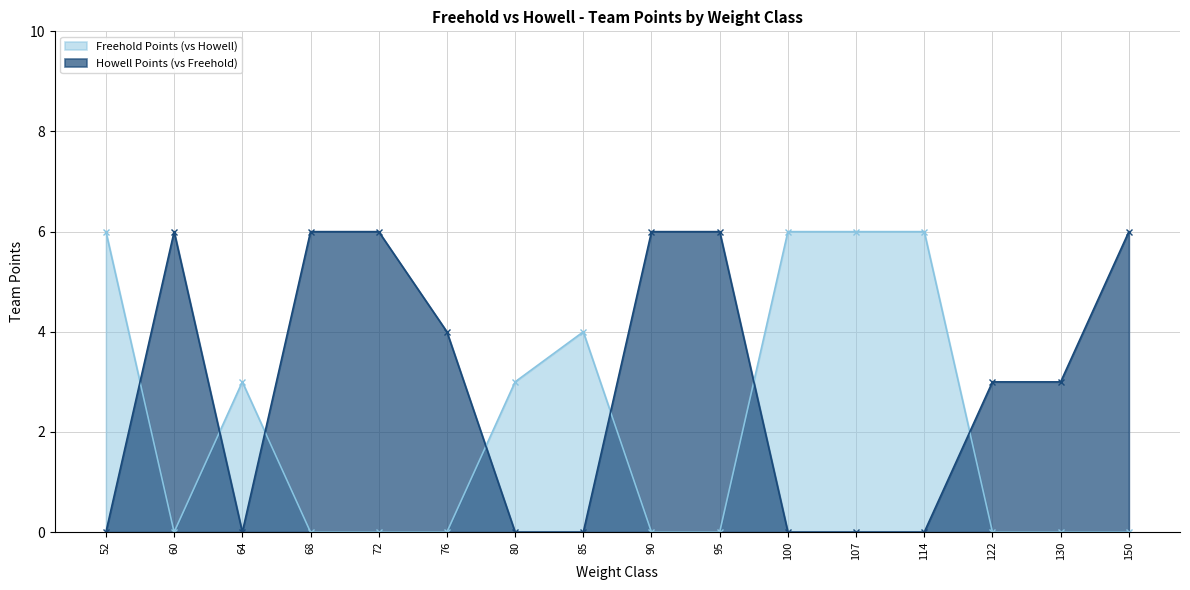

List the series in order of their peak value, highest first.

Freehold Points (vs Howell), Howell Points (vs Freehold)